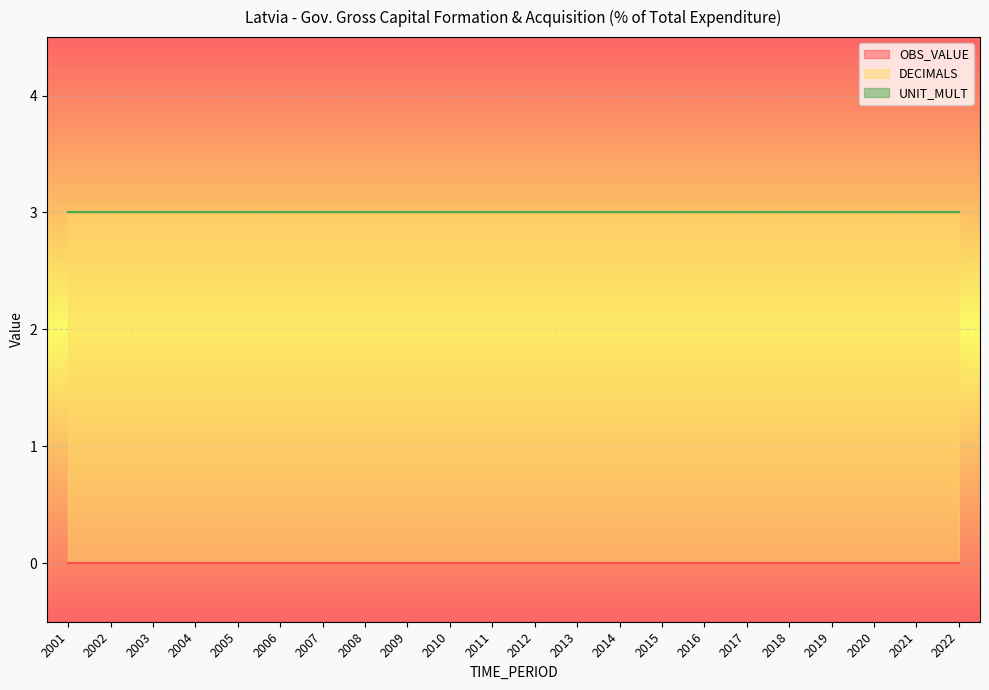

At which label does OBS_VALUE reach its minimum?

2001